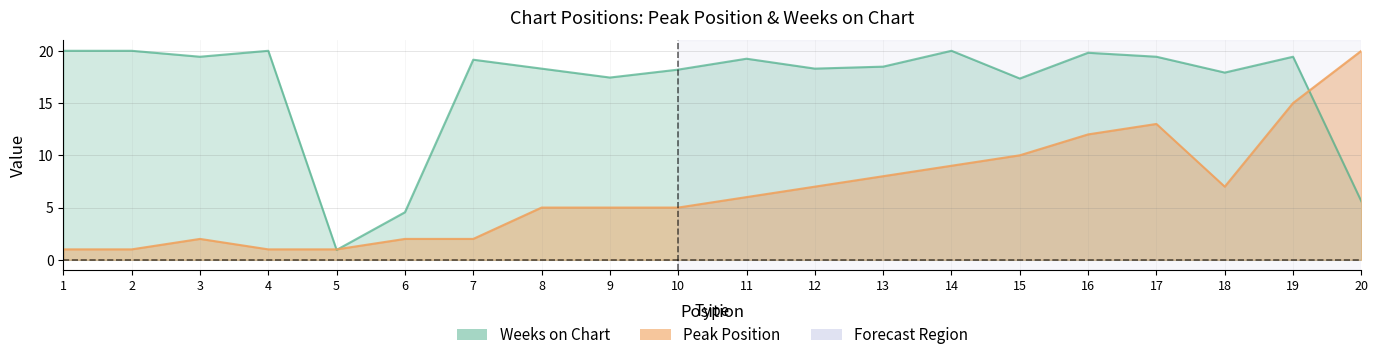

Where do Weeks on Chart and Peak Position first cross each other?

4 and 5